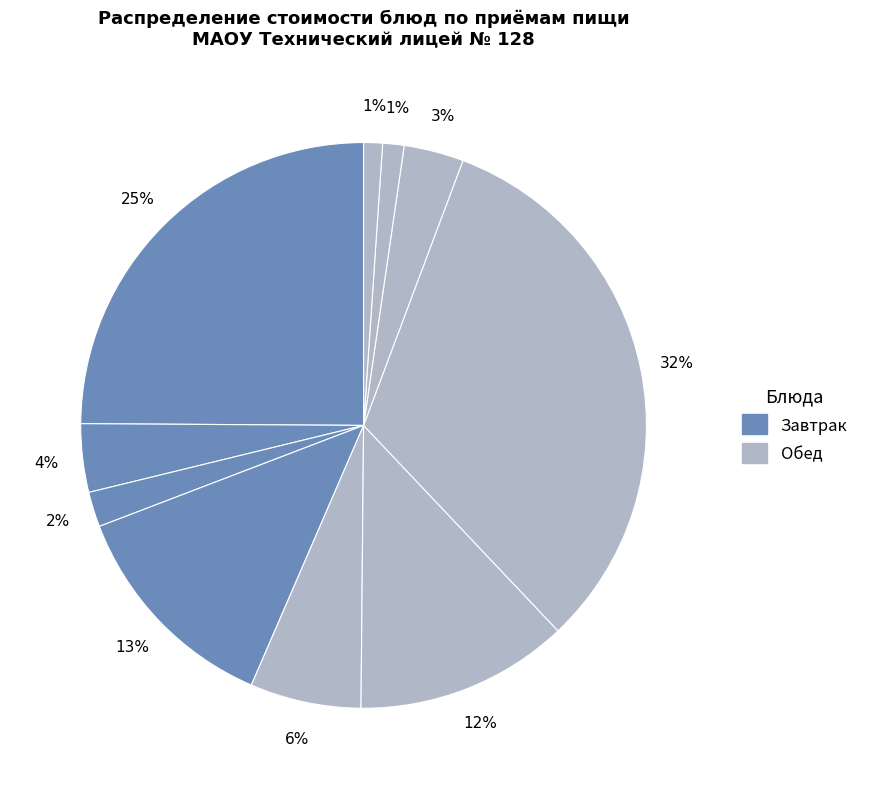

How many segments does this pie chart have?

10